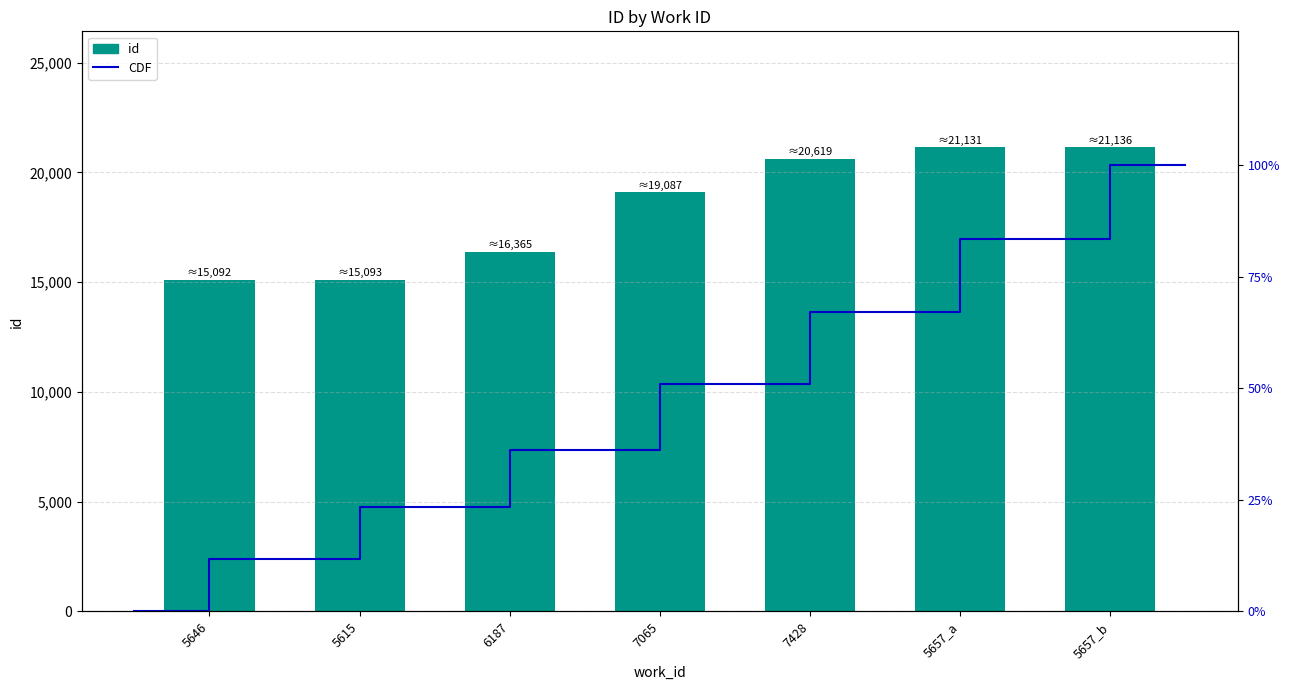

At which label is the value closest to 18114?

7065